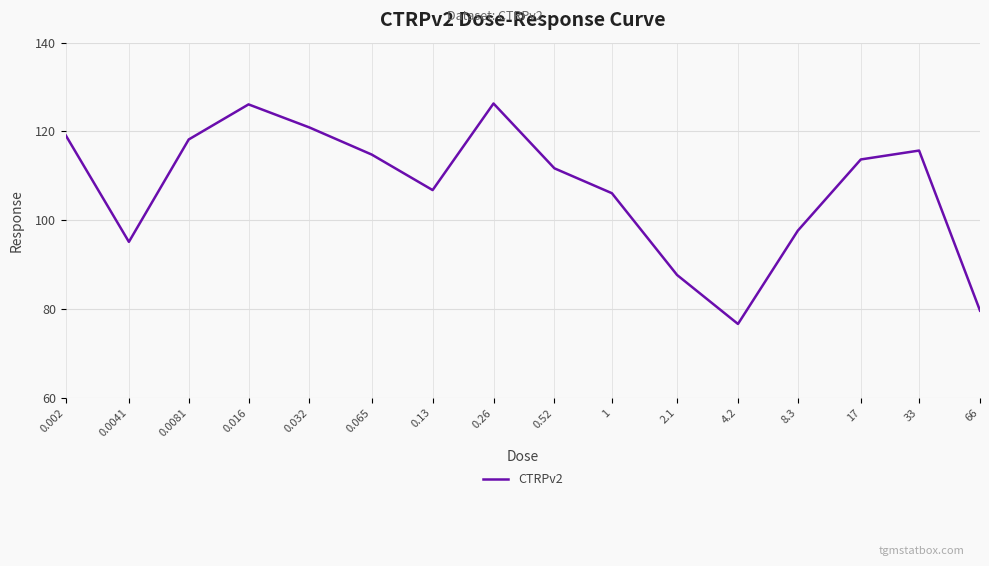

What is the minimum value shown in the chart?

76.7